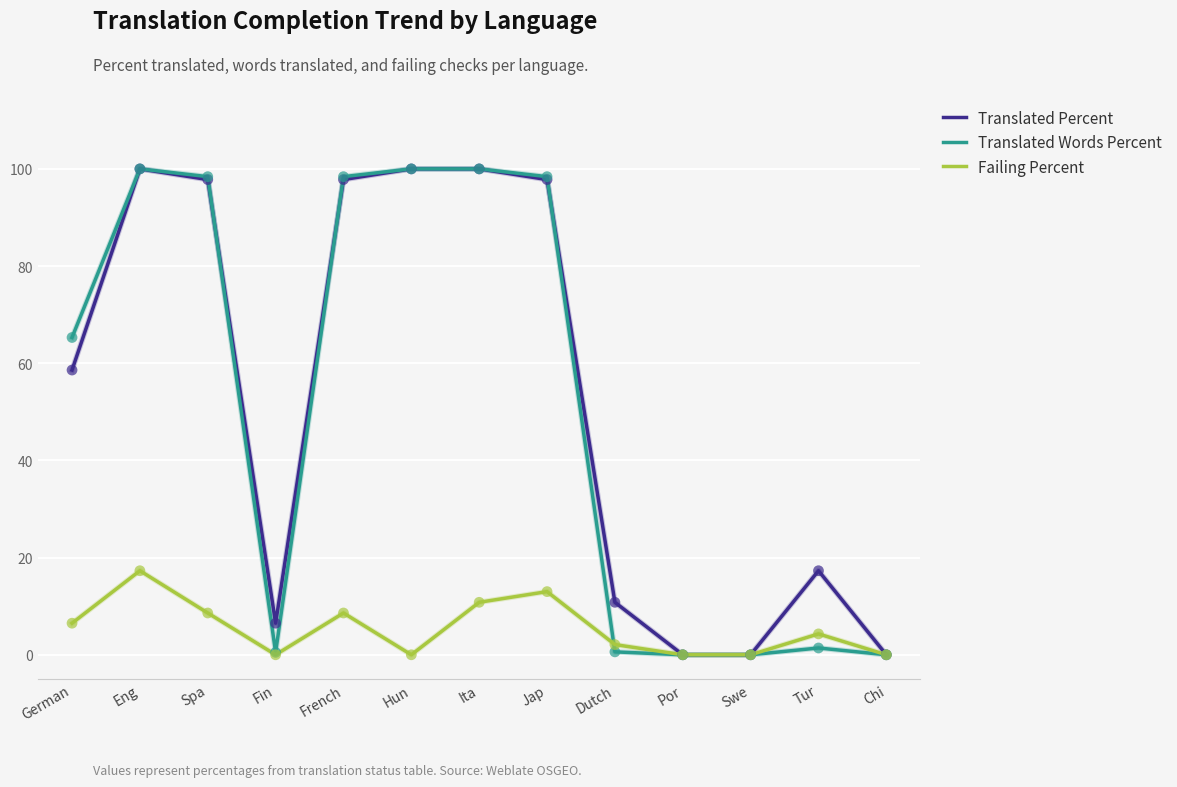

What is the spread (max minus min) of values at Spa?

89.8